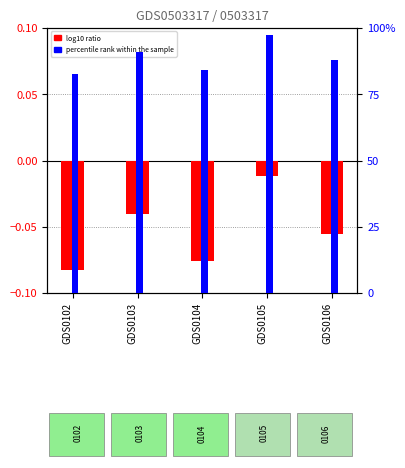

What is the difference between the percentile rank within the sample values at GDS0106 and GDS0102?

5.3